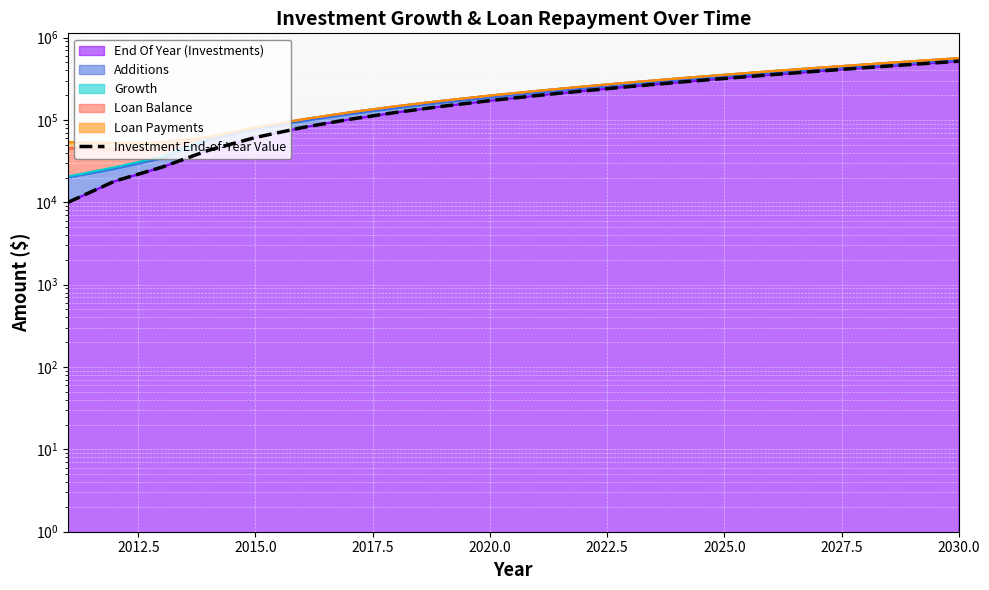

The value at 2030.0 is 147047.9. True or false?

True